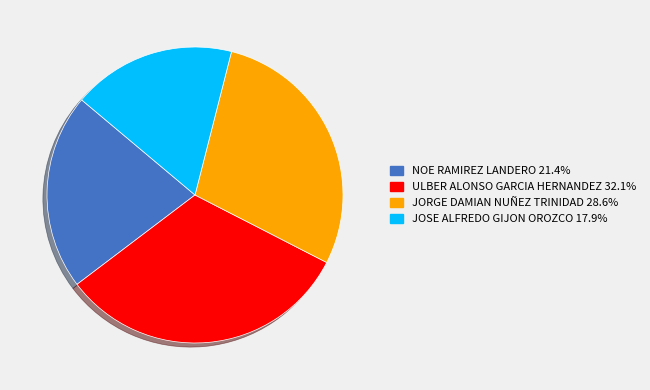

Combined, do JOSE ALFREDO GIJON OROZCO and JORGE DAMIAN NUÑEZ TRINIDAD account for over 50%?

No